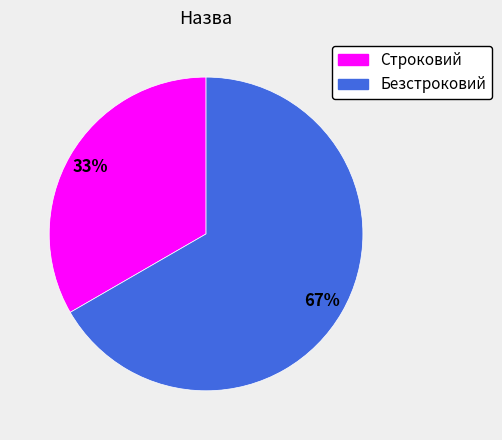

Which has a higher value, Строковий or Безстроковий?

Безстроковий